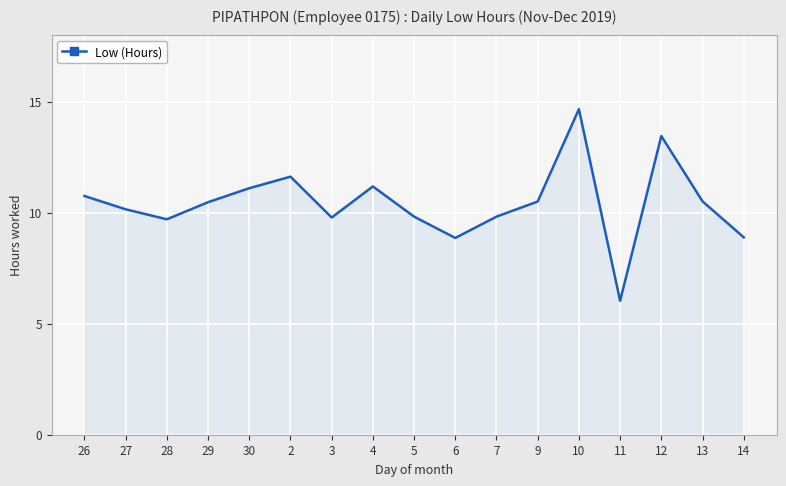

How many lines are shown in the chart?

1